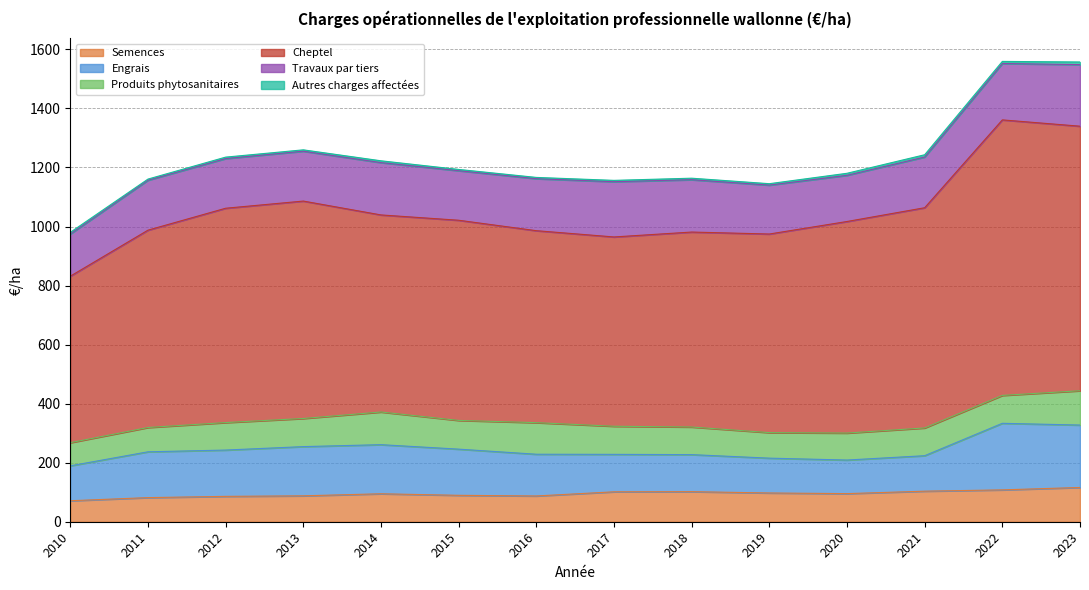

True or false: Engrais and Produits phytosanitaires cross at least once.

False